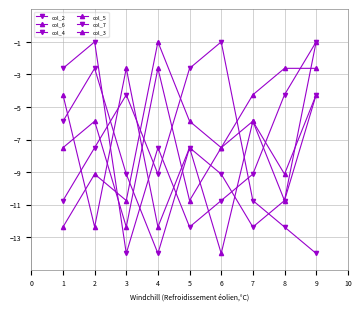

How many data points in col_5 are less than -7?

5